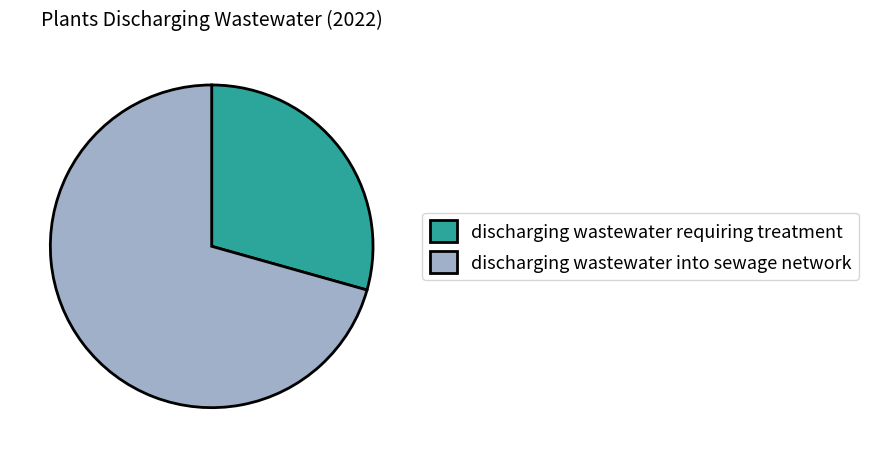

Is the sum of discharging wastewater into sewage network and discharging wastewater requiring treatment greater than half?

Yes